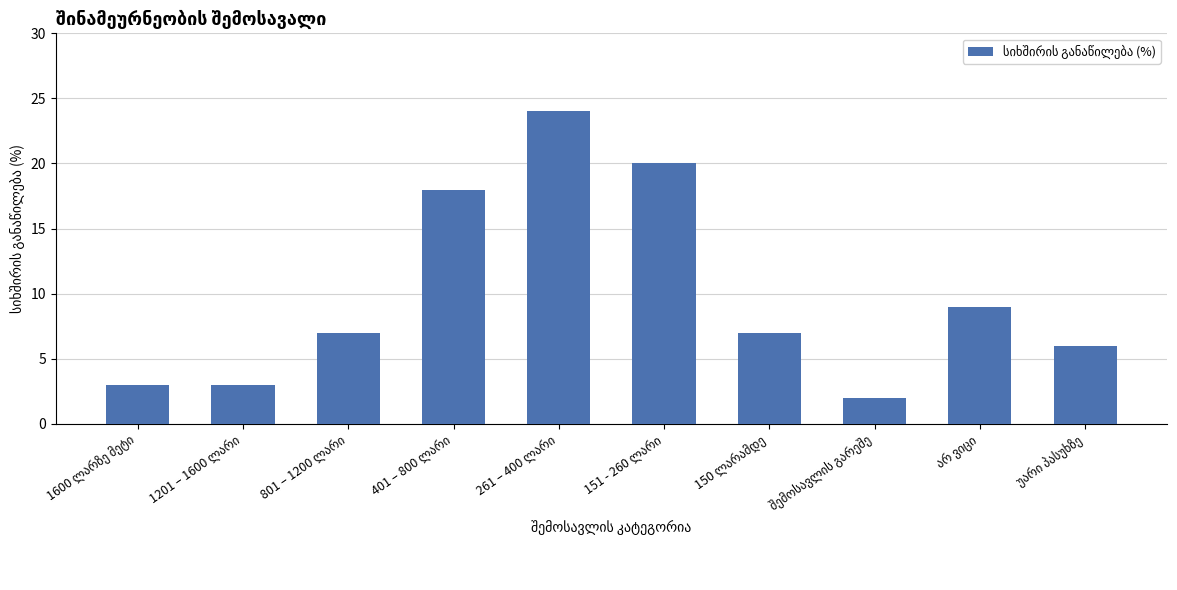

What is the average value?

10